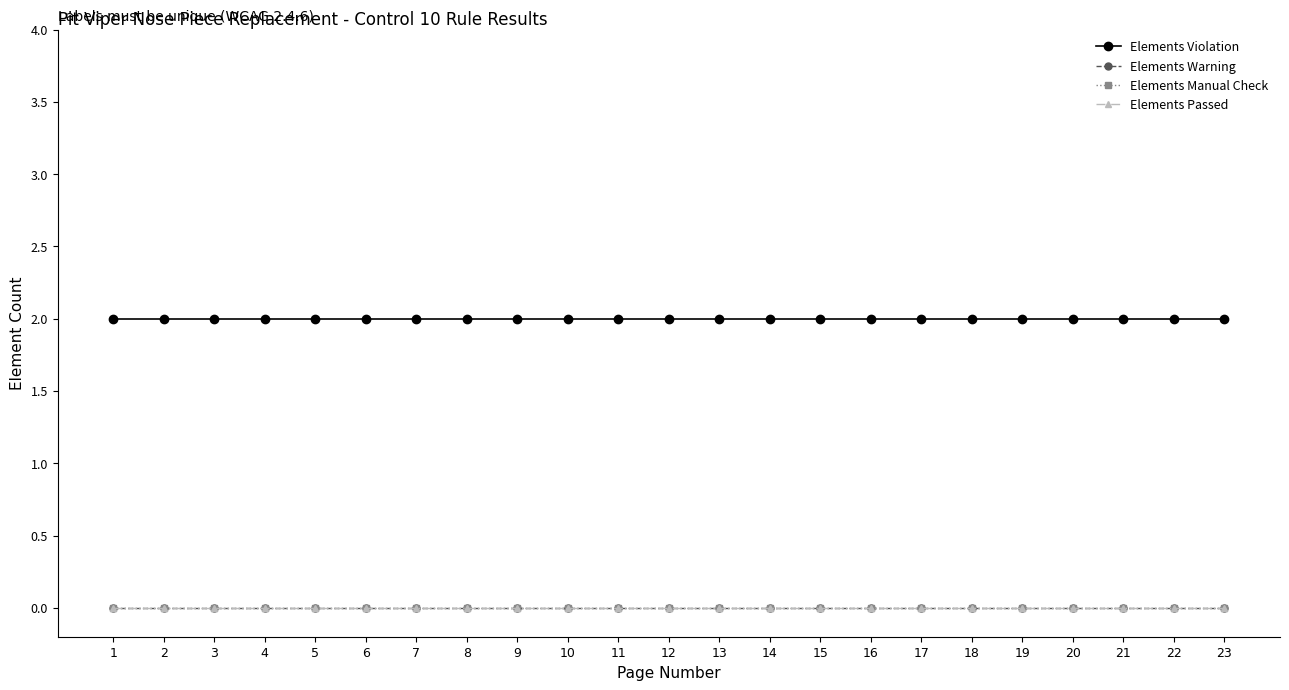

True or false: Elements Violation and Elements Warning intersect in this chart.

False